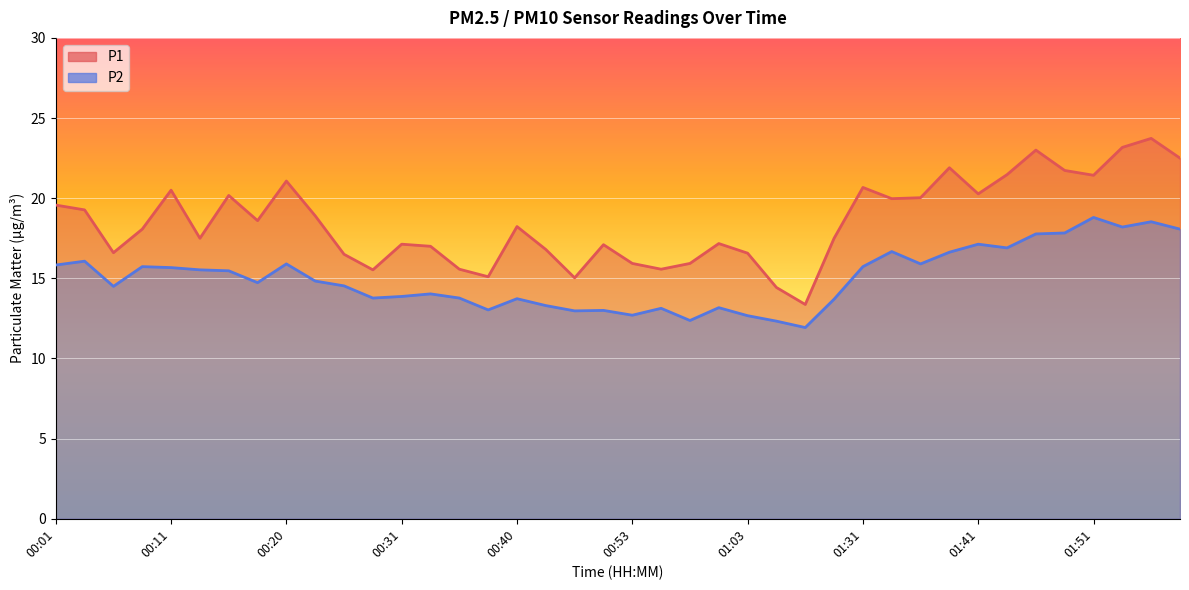

Which series has the widest spread of values?

P1